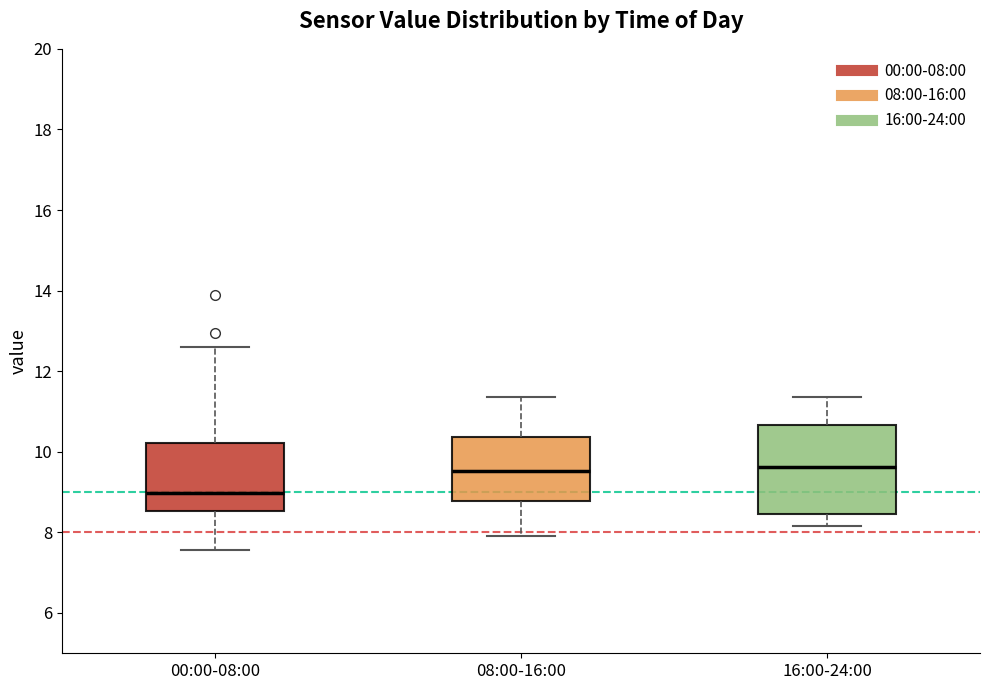

Reading left to right, read every box against the y-axis: the position of its median line, the range the box covers, and the ends of its whiskers. The values are not printed on the chart, so give them approximately, as read against the axis.

00:00-08:00: median 9.0, box 8.6 to 10.2, whiskers 7.6 to 12.6
08:00-16:00: median 9.6, box 8.8 to 10.4, whiskers 8.0 to 11.4
16:00-24:00: median 9.6, box 8.4 to 10.6, whiskers 8.2 to 11.4